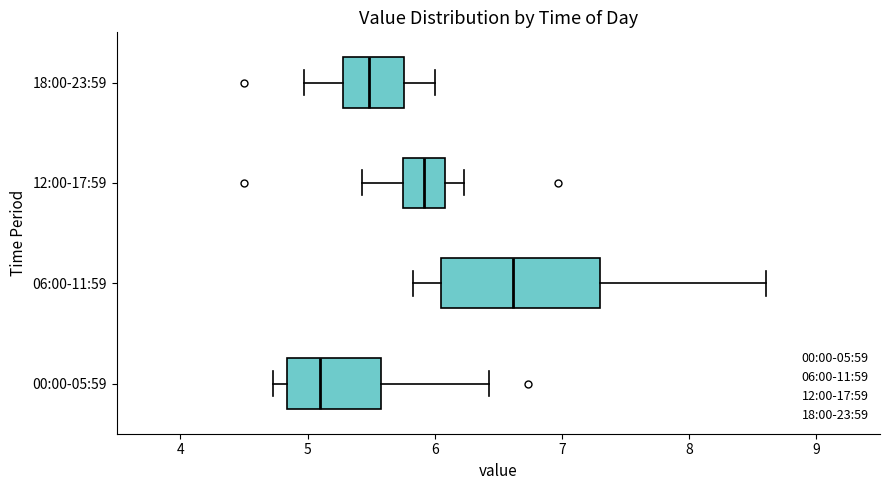

Which box has the furthest to the left median line?

00:00-05:59